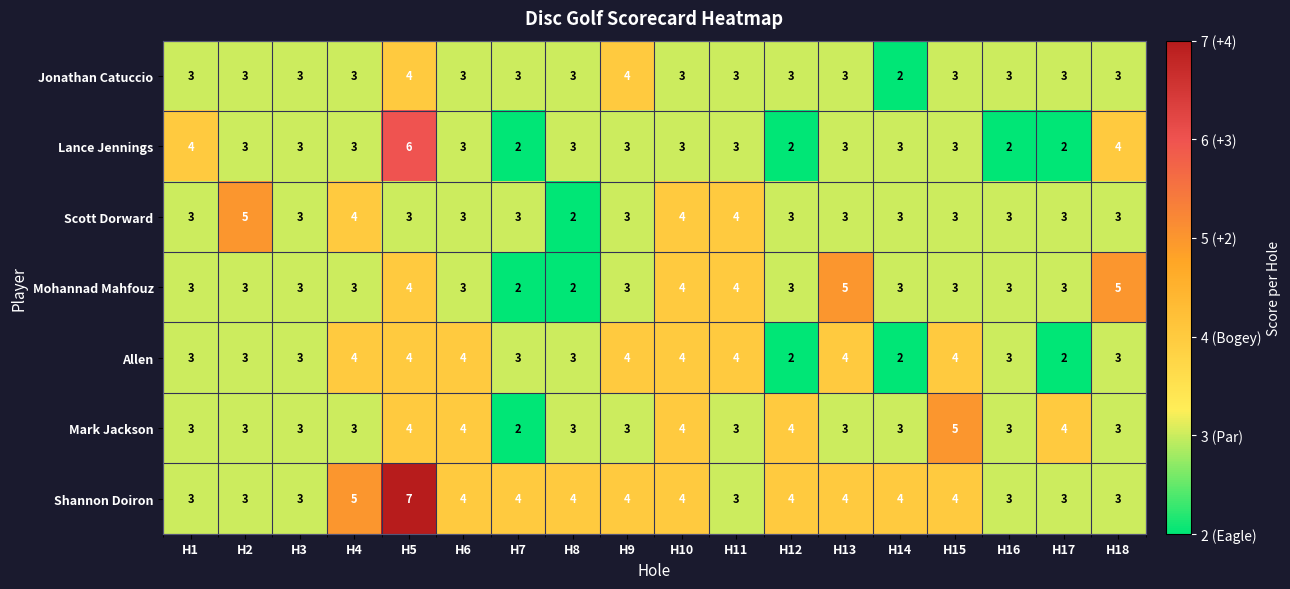

At which label does Jonathan Catuccio reach its minimum?

H14